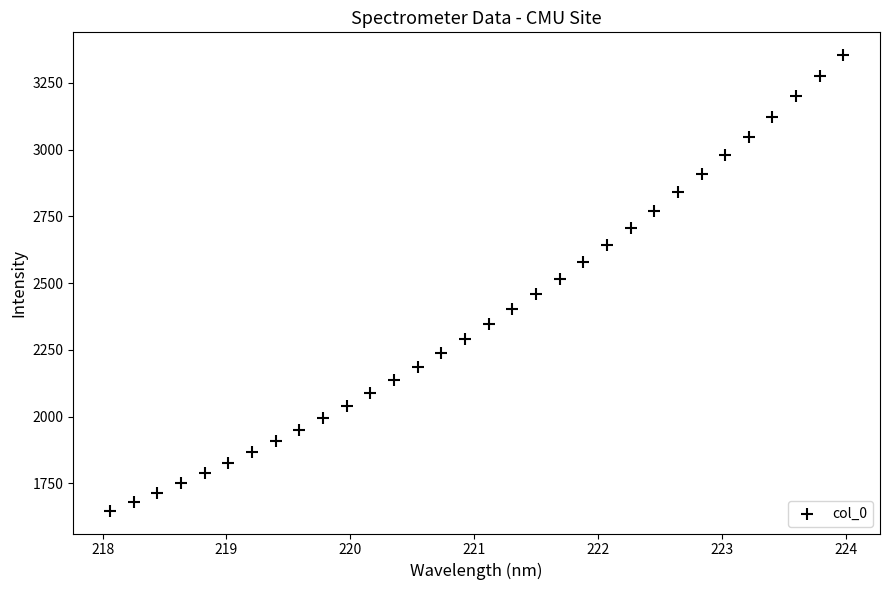

What is the range of Y values (max minus min)?

1706.5